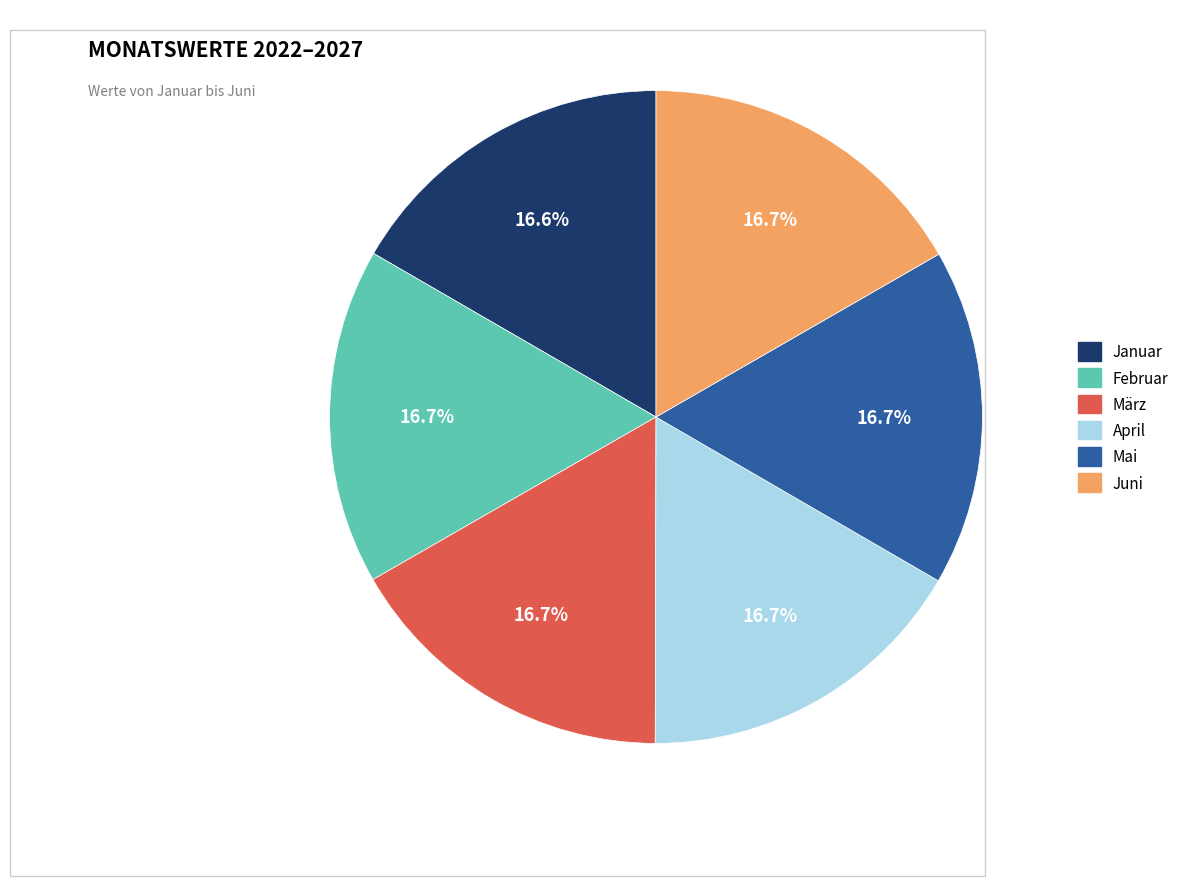

How much of the chart is everything except Juni?

83.3%